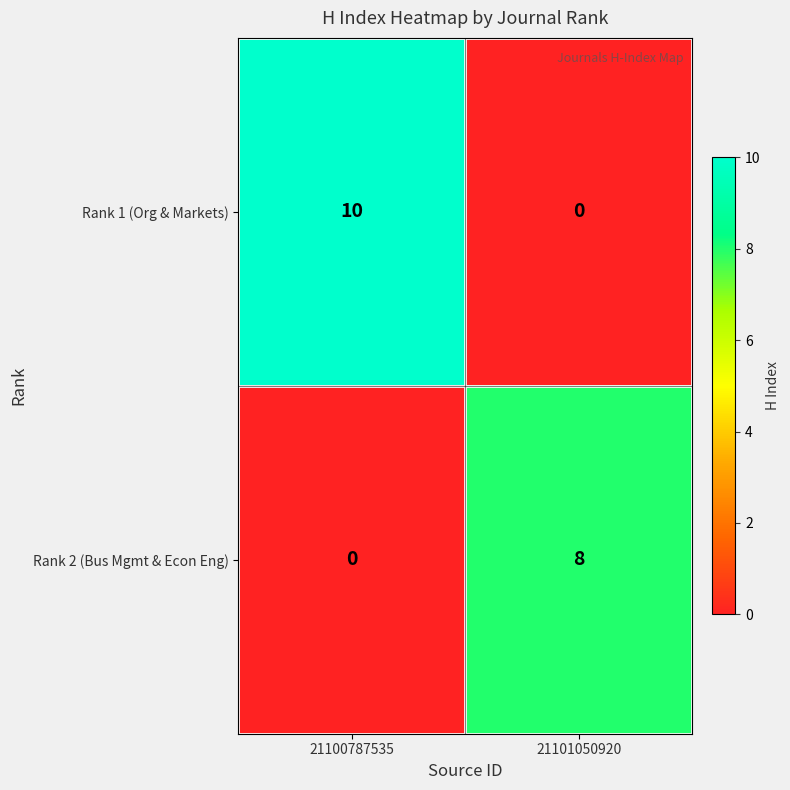

Rank the series by their average value, from highest to lowest.

Rank 1 (Org & Markets), Rank 2 (Bus Mgmt & Econ Eng)